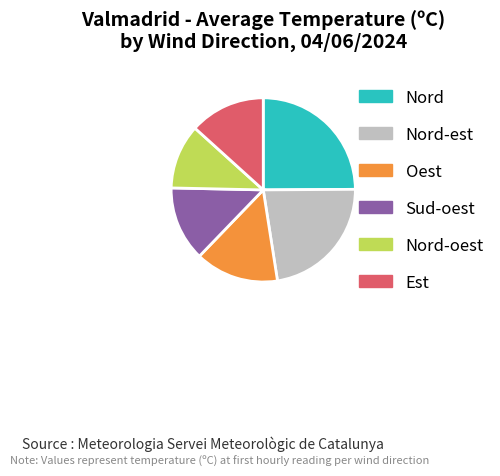

Which has a higher value, Sud-oest or Nord?

Nord